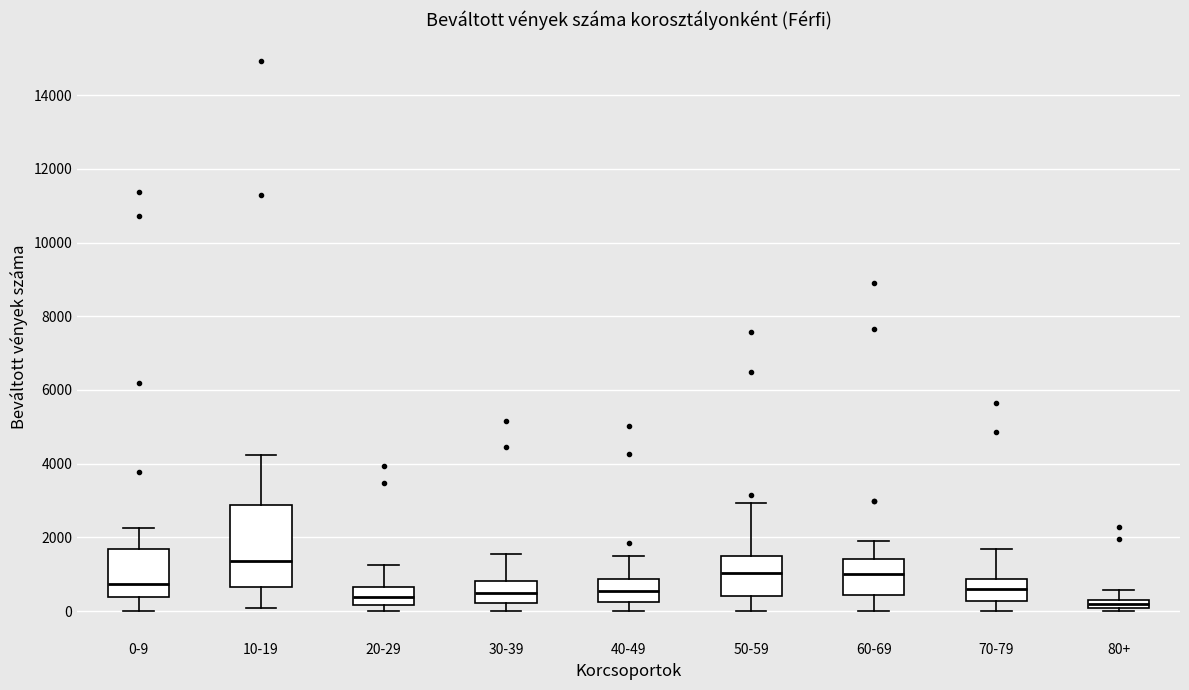

Comparing the boxes themselves (not the whiskers), which one is the tallest?

10-19